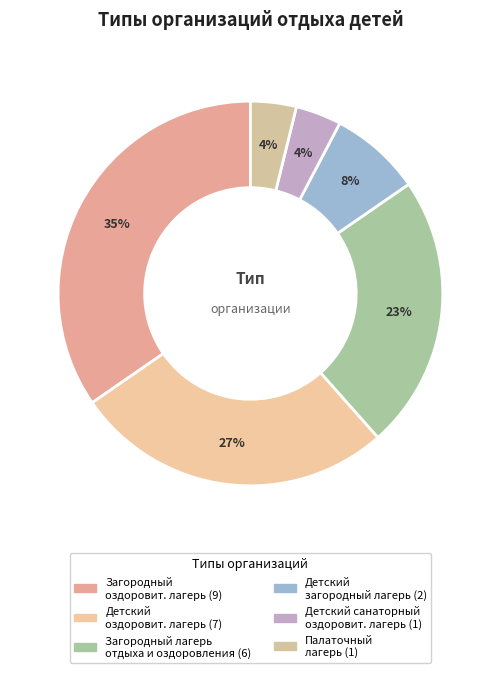

Count the number of slices in the pie.

6